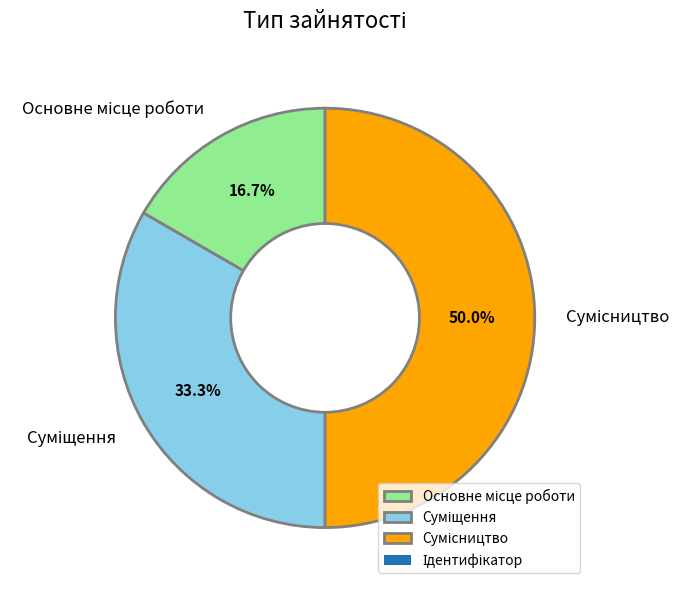

To the nearest percent, what is the difference between the Основне місце роботи and Суміщення slice percentages?

17%